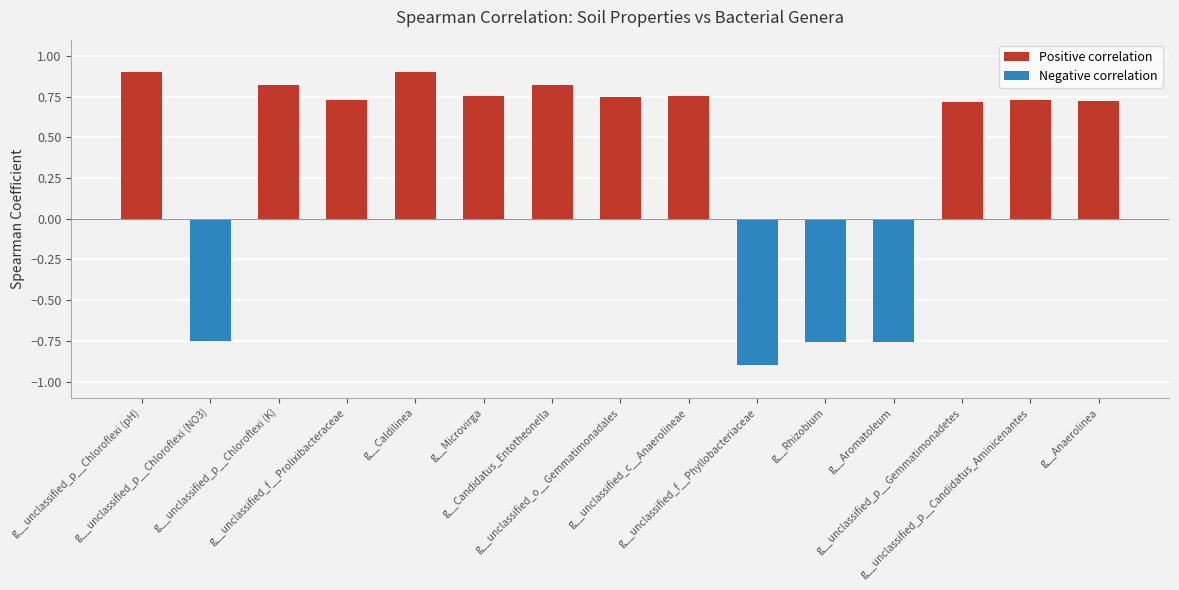

Which category has the lowest value across all series?

g__unclassified_f__Phyllobacteriaceae